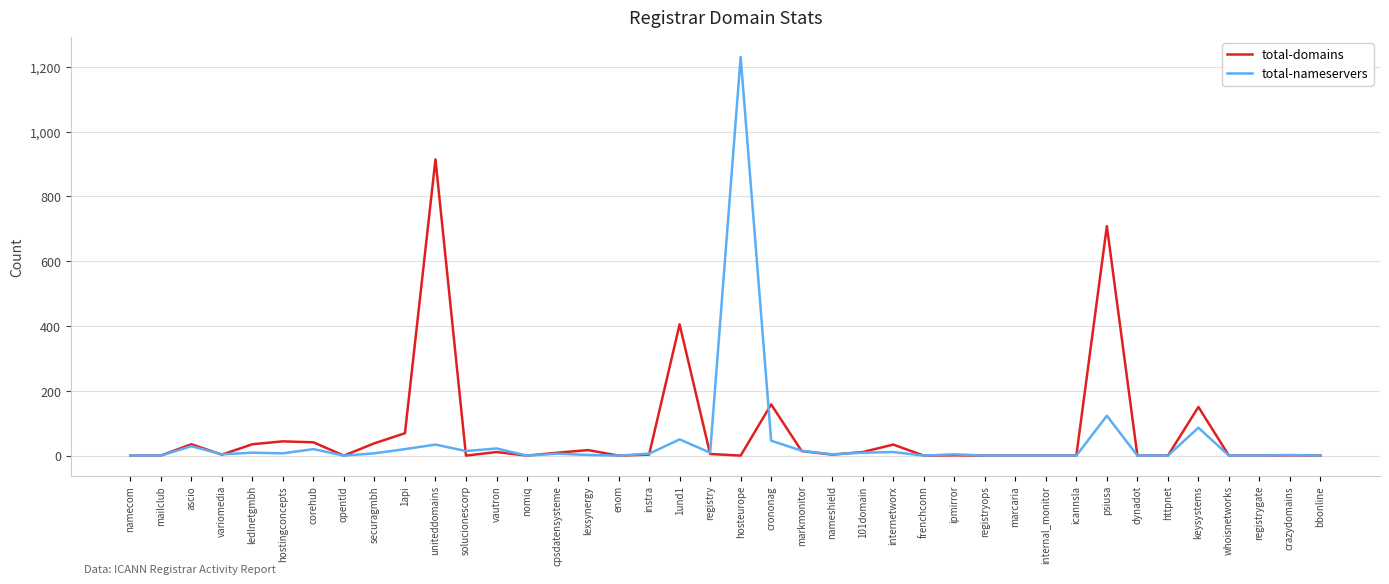

Where does the total-nameservers series first go above 6?

ascio